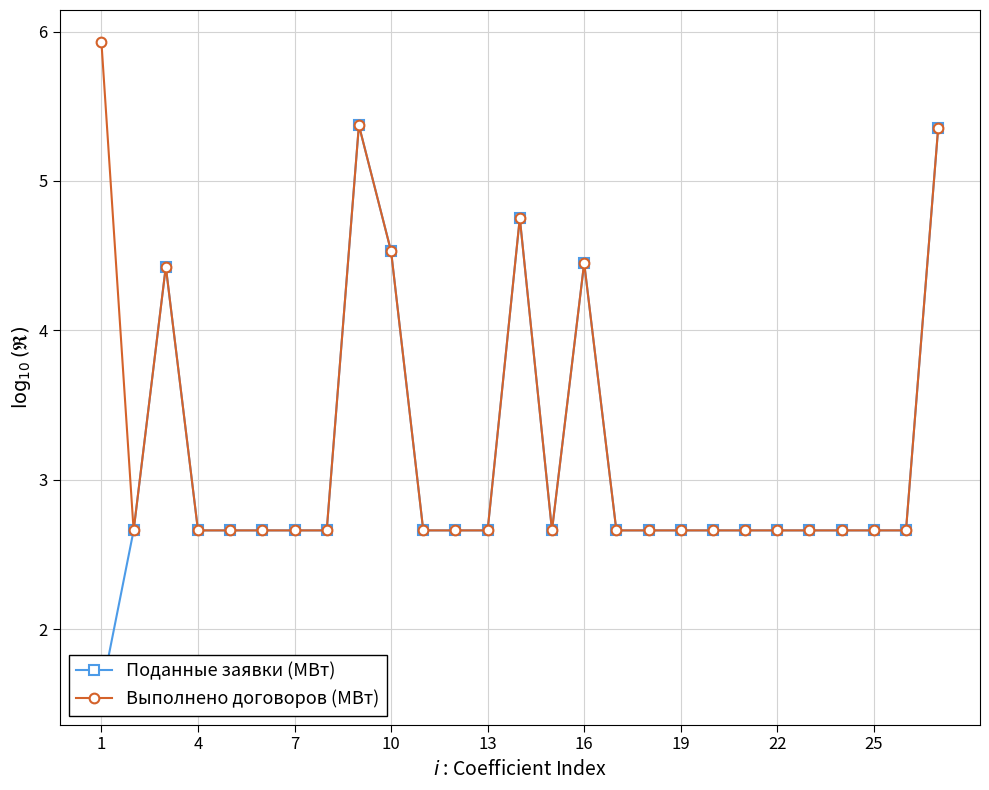

Reading left to right, list all the values displayed in this chart.

Поданные заявки (МВт): 1.6	2.7	4.4	2.7	2.7	2.7	2.7	2.7	5.4	4.5	2.7	2.7	2.7	4.8	2.7	4.5	2.7	2.7	2.7	2.7	2.7	2.7	2.7	2.7	2.7	2.7	5.4
Выполнено договоров (МВт): 5.9	2.7	4.4	2.7	2.7	2.7	2.7	2.7	5.4	4.5	2.7	2.7	2.7	4.8	2.7	4.5	2.7	2.7	2.7	2.7	2.7	2.7	2.7	2.7	2.7	2.7	5.4